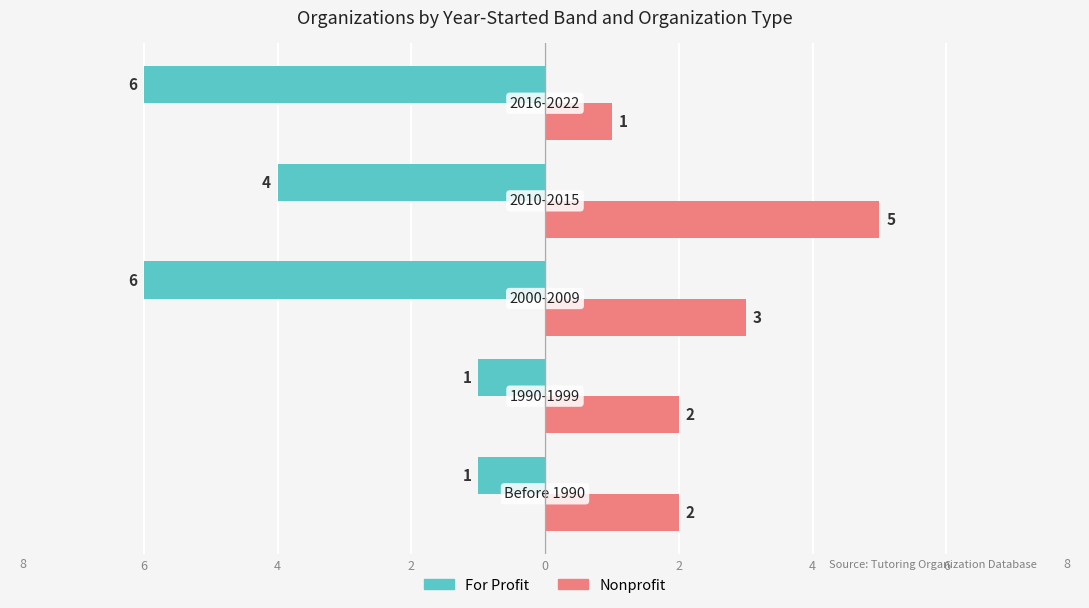

What are all the series names shown in the legend?

For Profit, Nonprofit